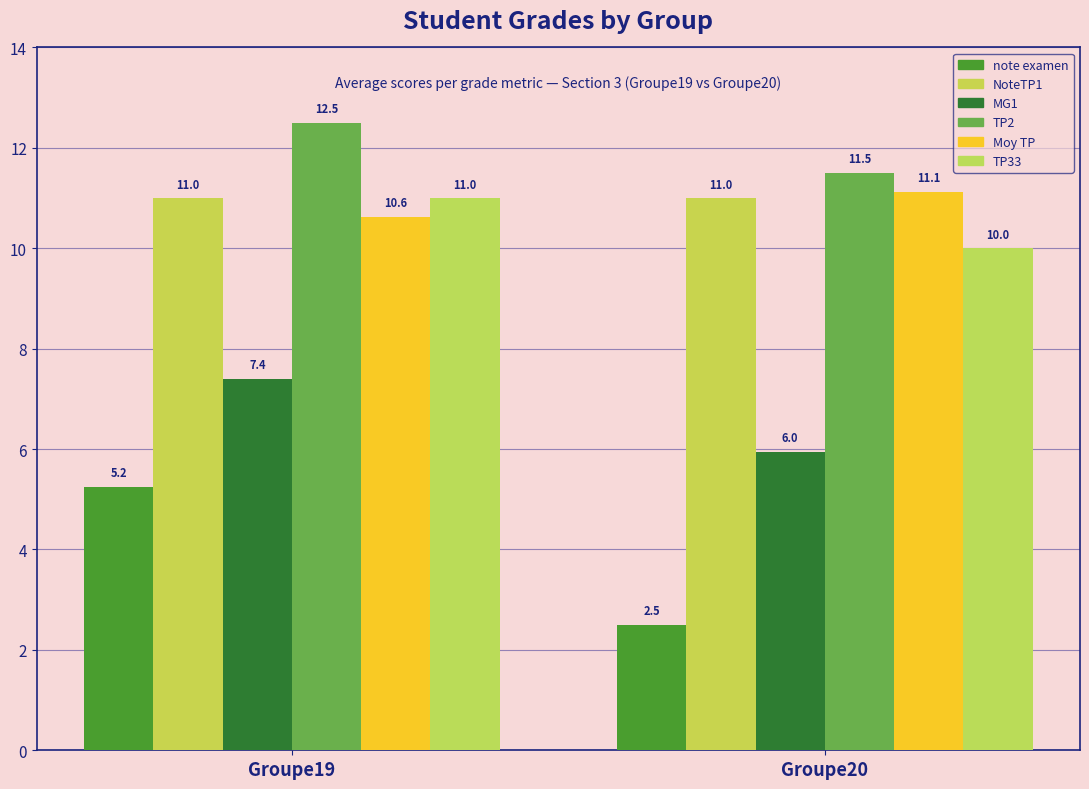

What is the average value of the note examen series?

3.9